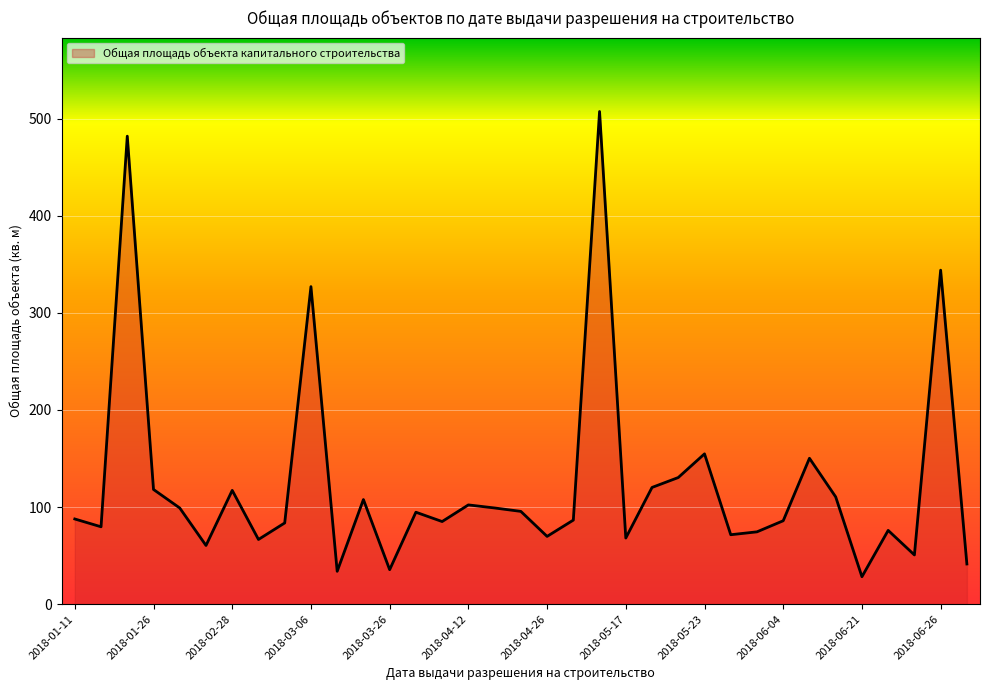

What is the minimum value shown in the chart?

28.3